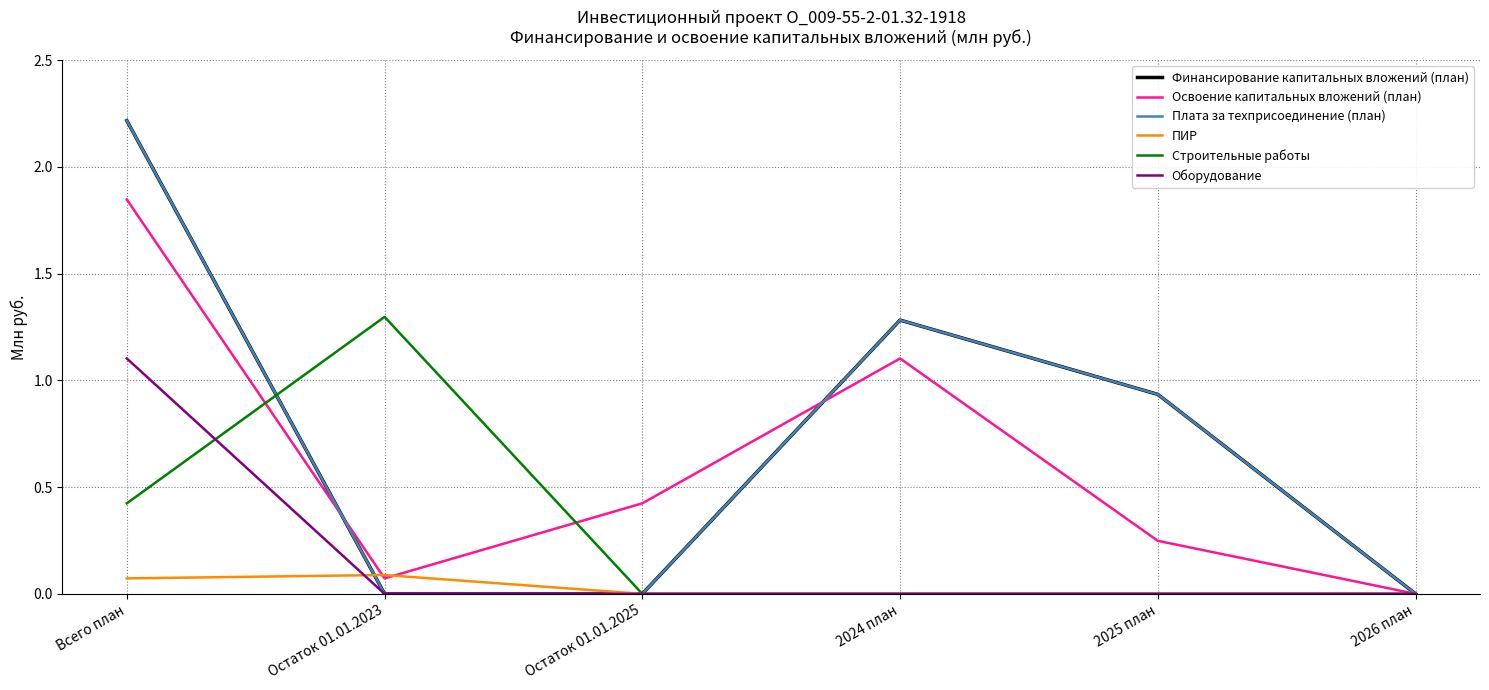

Is this an area chart (filled region under the line)?

No